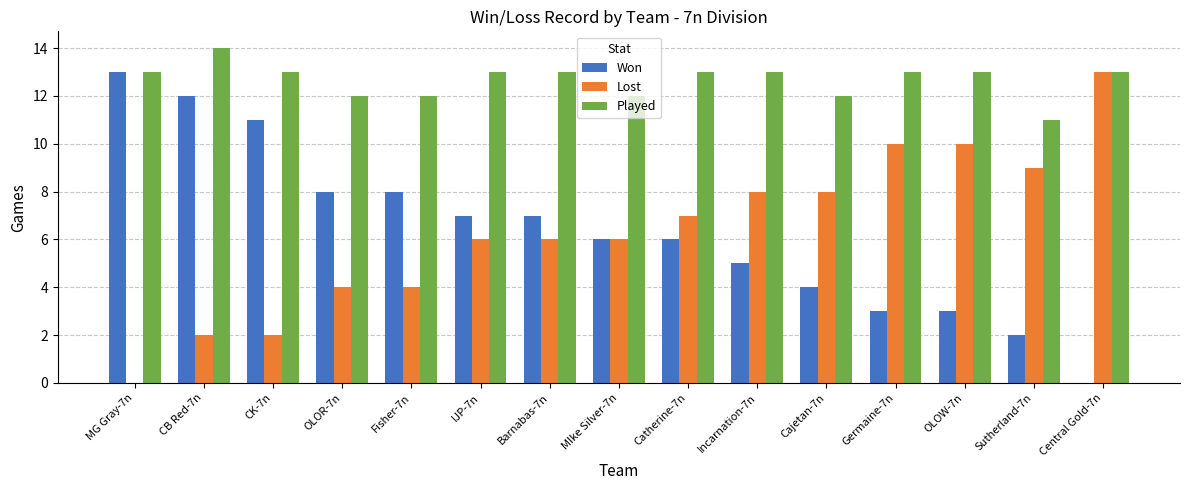

At which label does Won reach its peak?

MG Gray-7n